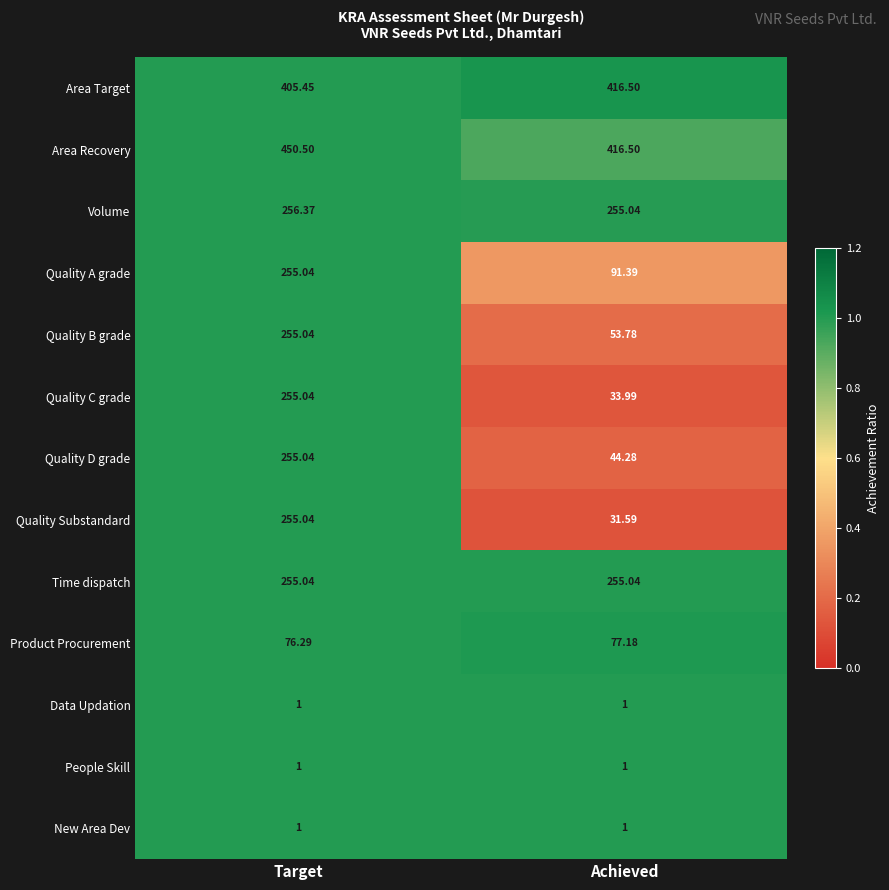

Which series has the widest spread of values?

Quality Substandard